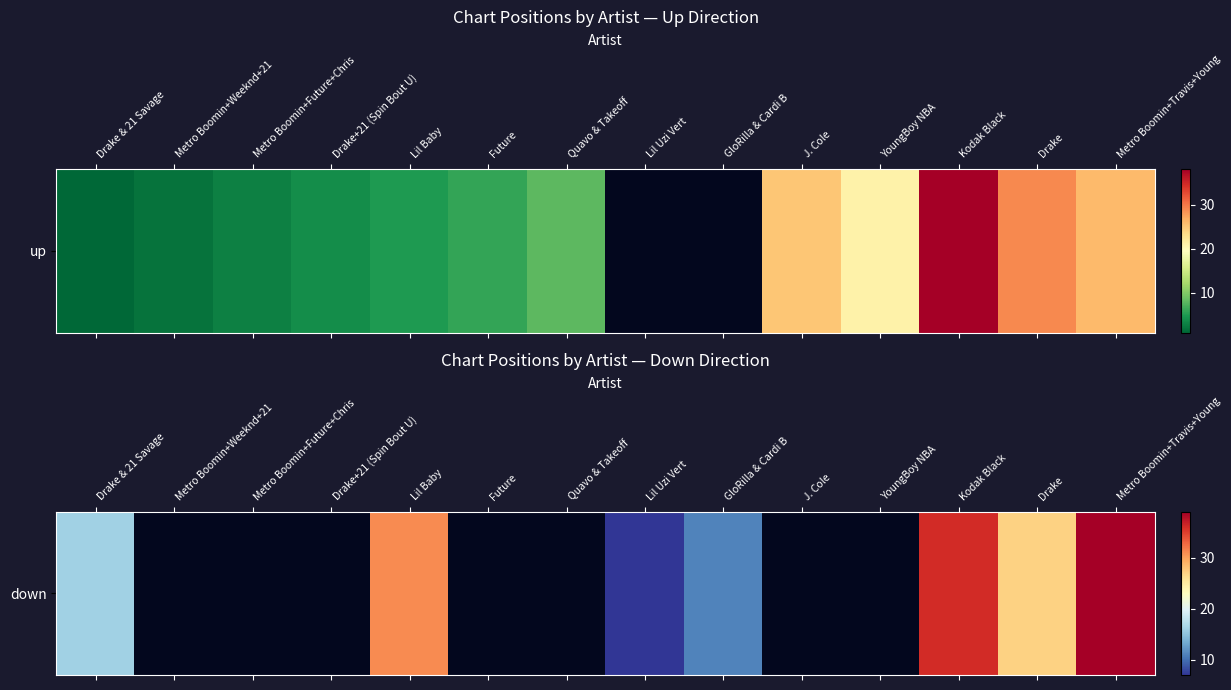

What is the difference between the maximum and minimum values?

32.0